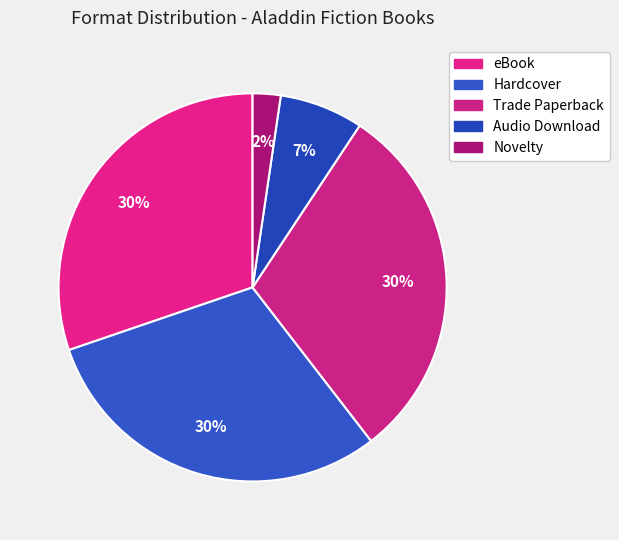

To the nearest percent, what is the difference between the largest and smallest slice percentages?

28%